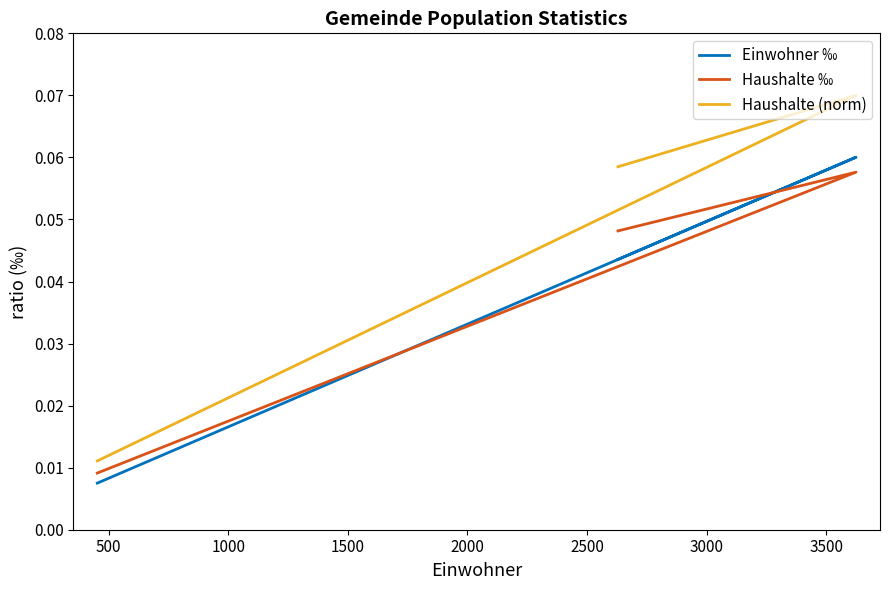

Which has a higher value, 1000 or 500?

500